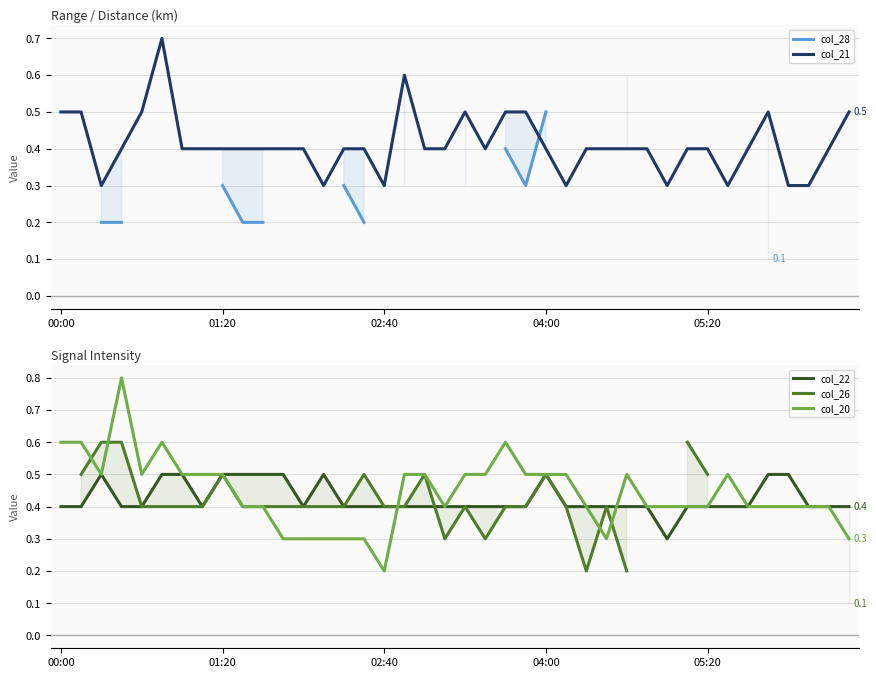

What is the value of the col_21 point at the 38th from the left?

0.3